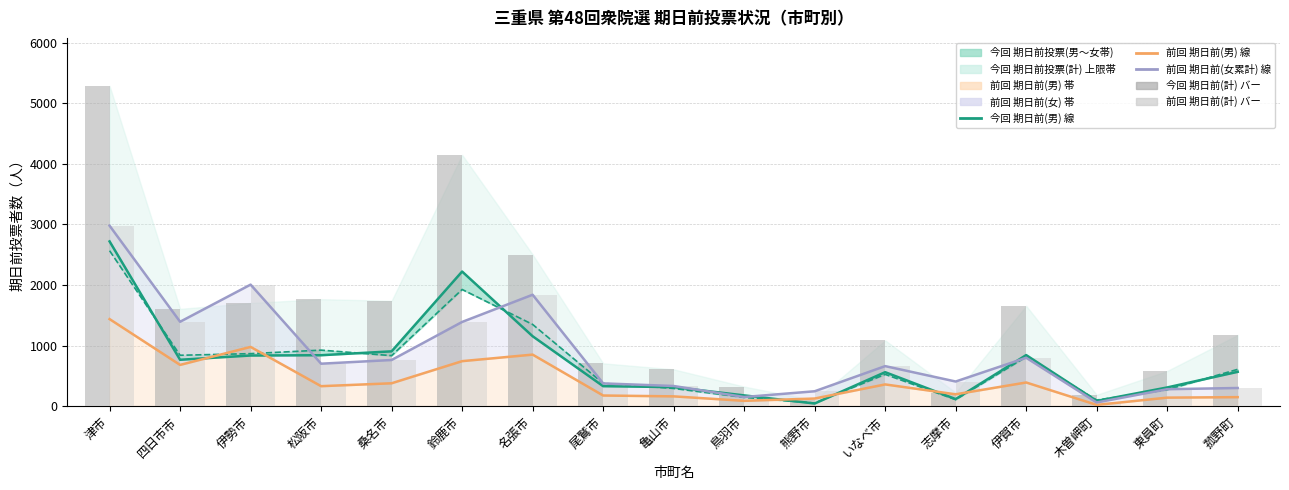

What is the smallest value displayed?

21